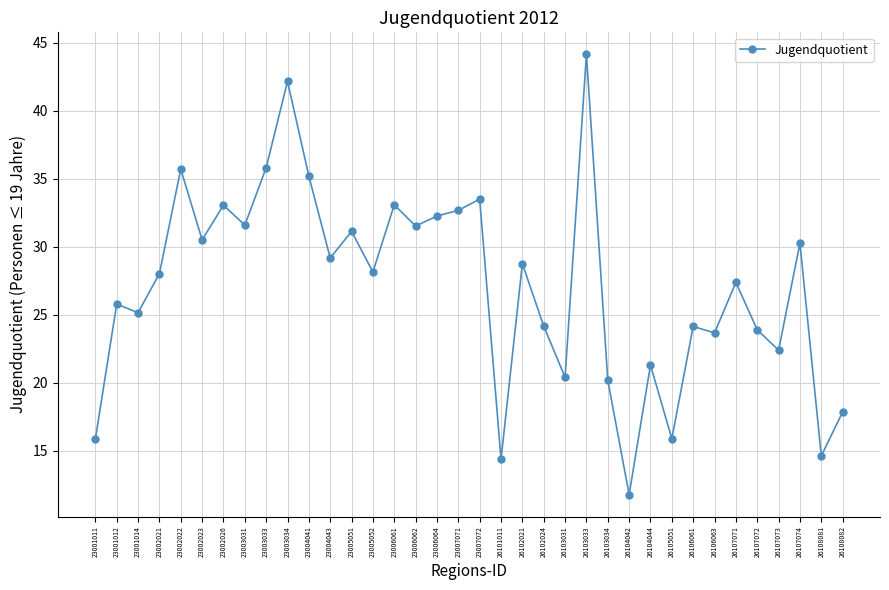

What is the value of the 34th point from the left?

30.3